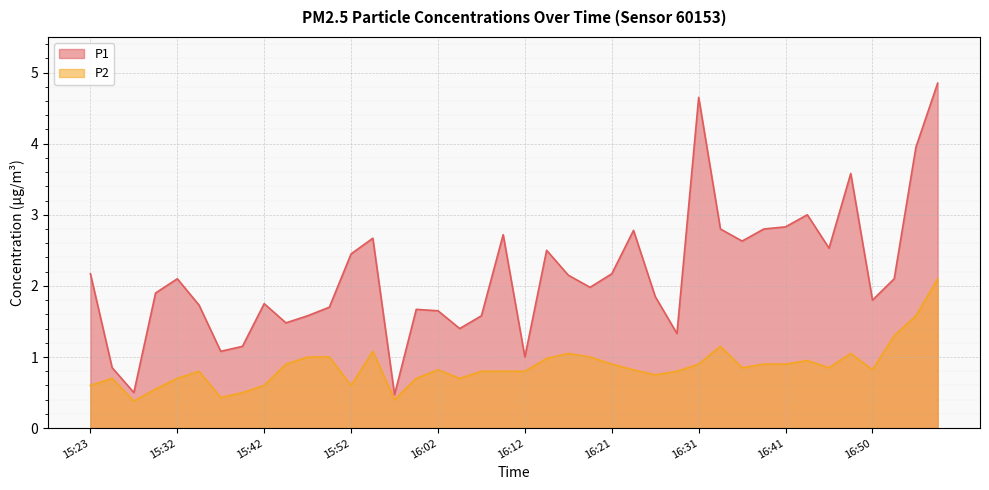

How many lines are shown in the chart?

2